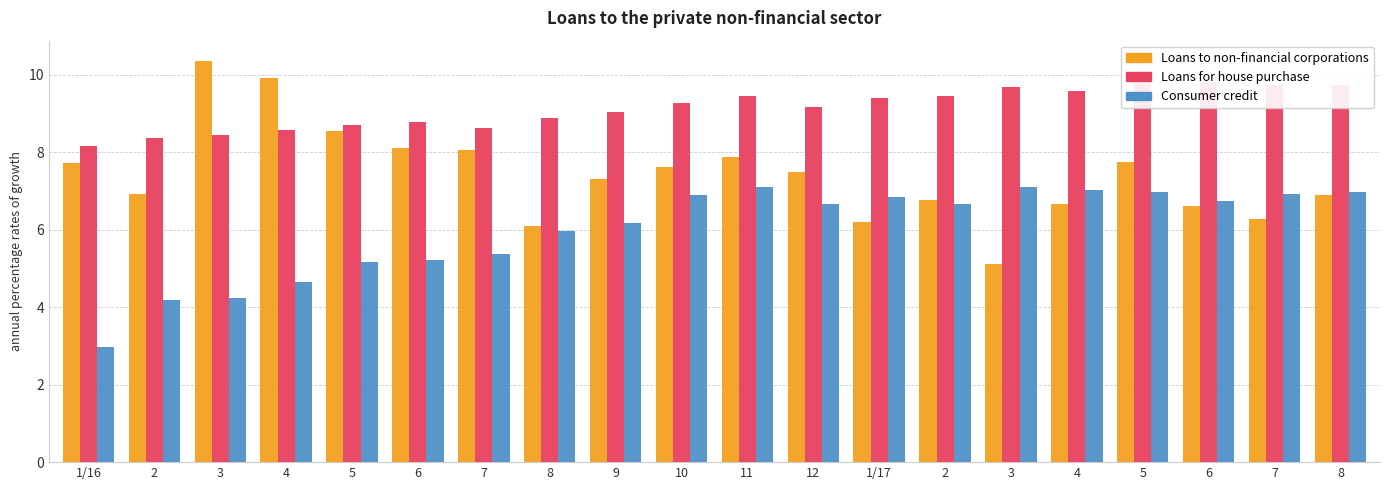

What is the total value across all series at 2?

19.5